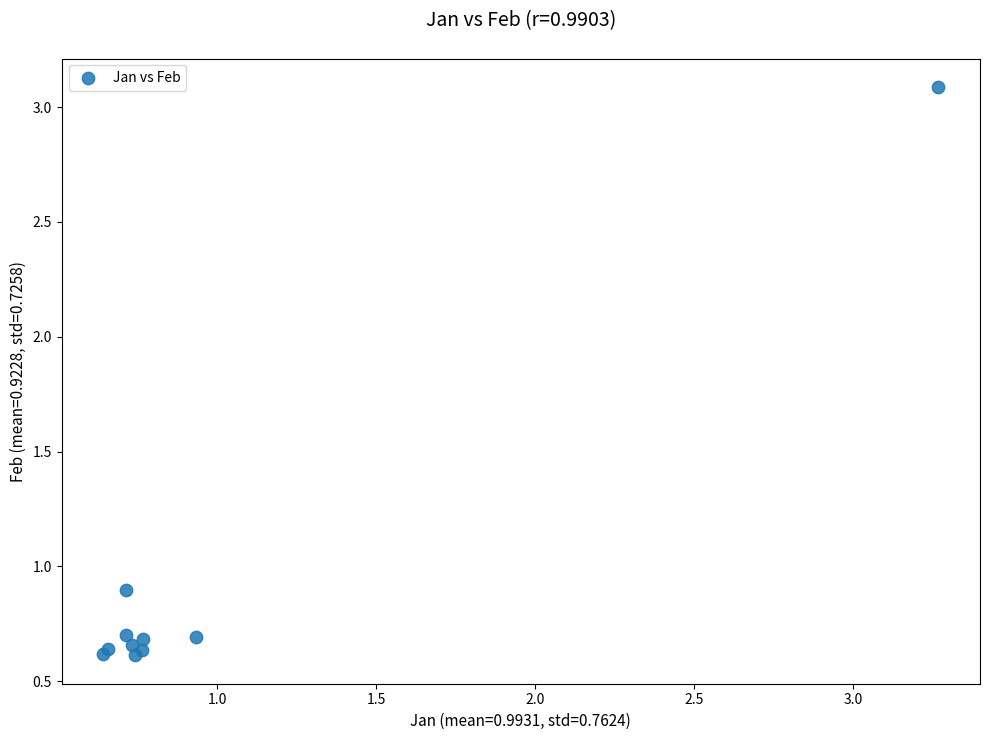

What Y value in the scatter plot is closest to 1?

0.9